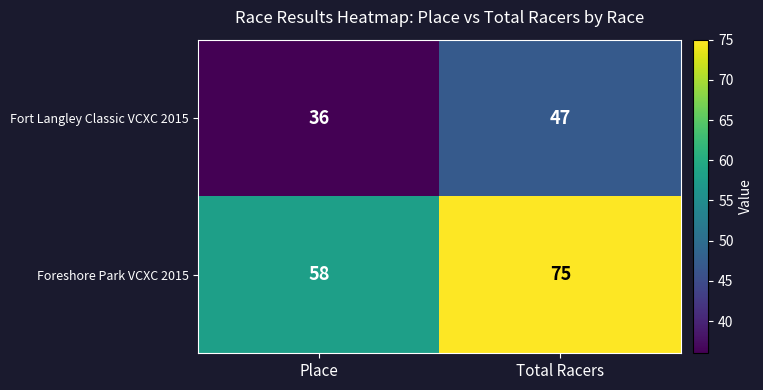

At how many categories does at least one series exceed 74?

1